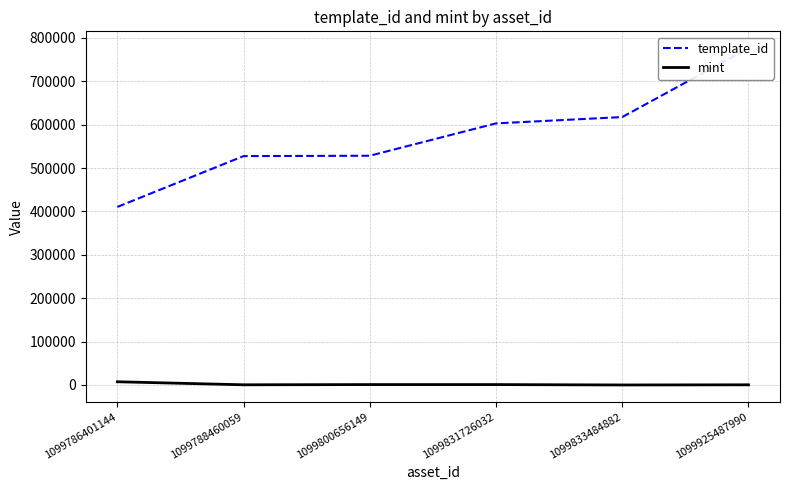

Does the chart have visible grid lines?

Yes